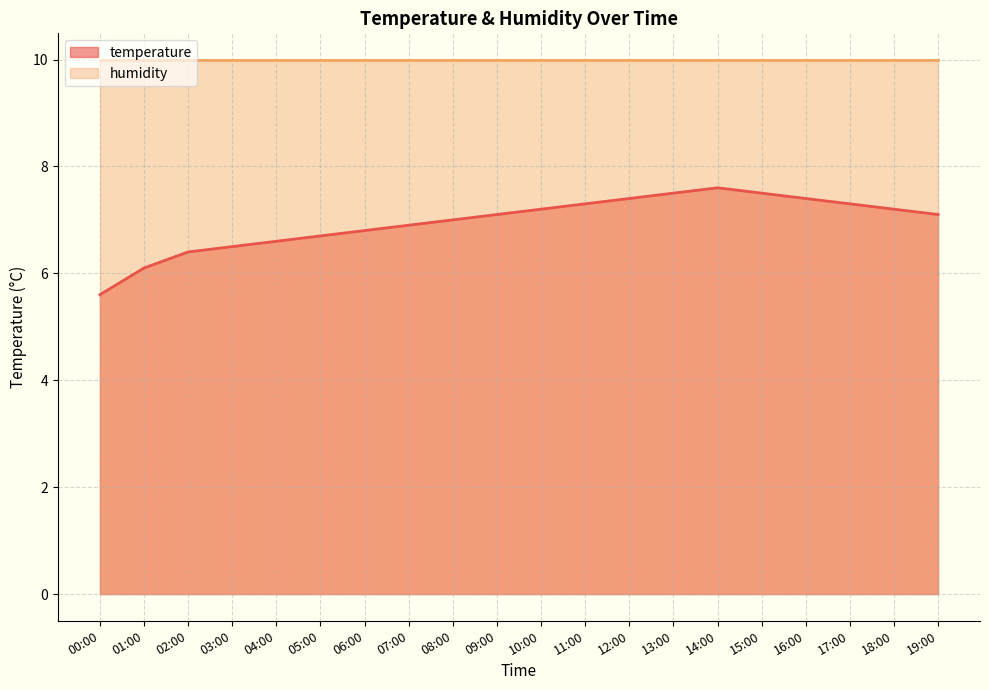

How many interior local peaks (higher than both neighbors) does the data have?

1